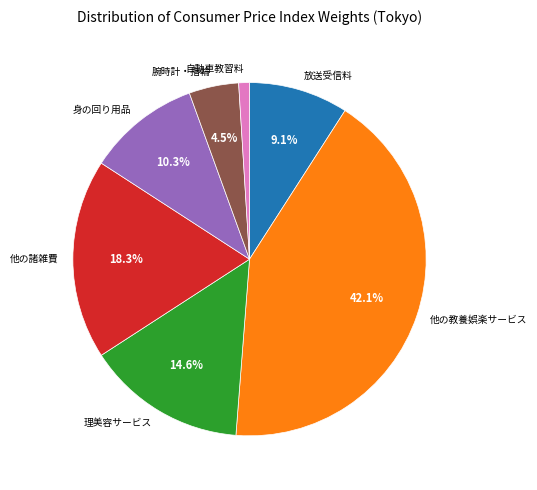

Rank the categories by value from lowest to highest.

自動車教習料, 腕時計・指輪, 放送受信料, 身の回り用品, 理美容サービス, 他の諸雑費, 他の教養娯楽サービス